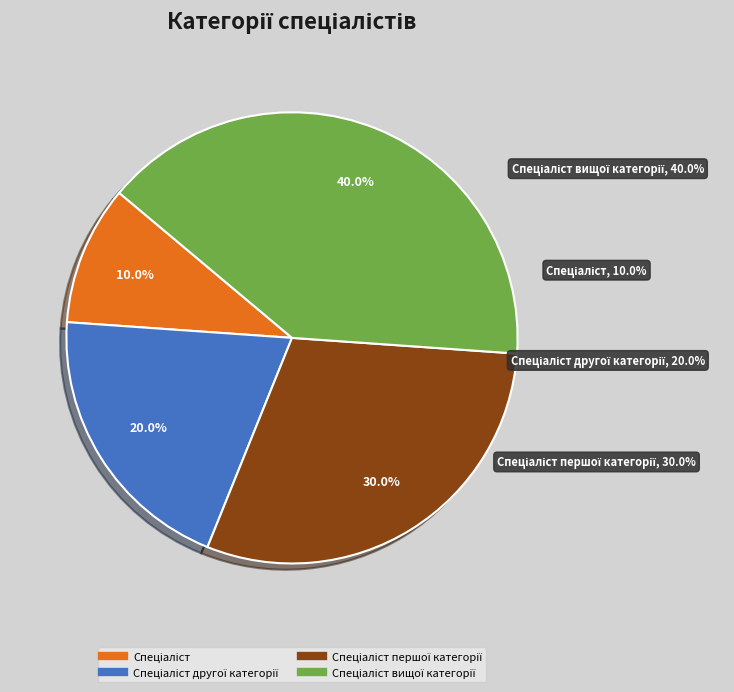

To the nearest percent, what is the difference between the Спеціаліст and Спеціаліст вищої категорії slice percentages?

30%